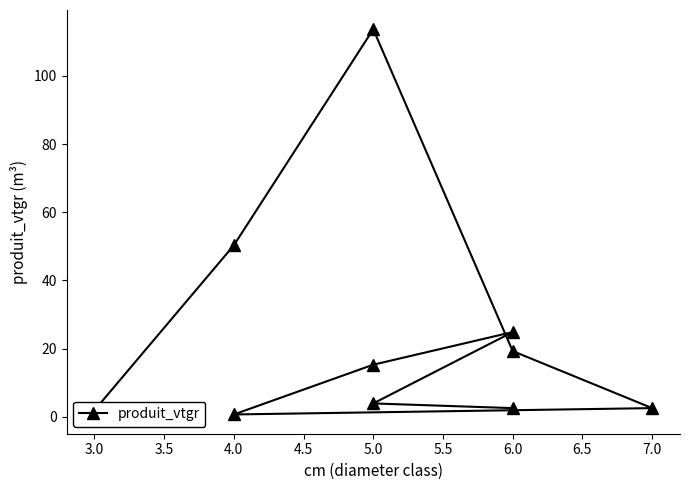

Is it true that the value at 4.0 is 28.1?

False